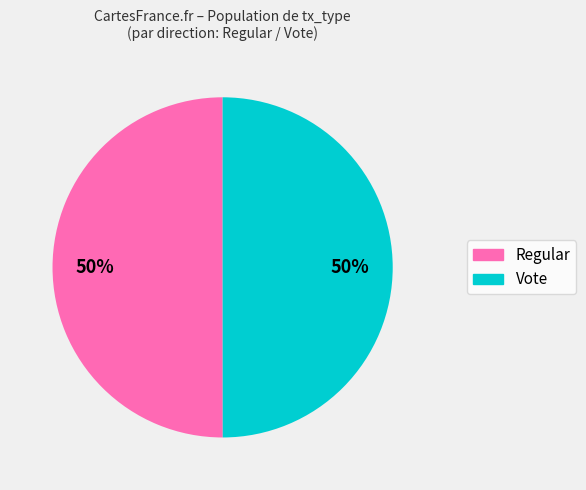

To the nearest percent, what is the average slice percentage?

50%